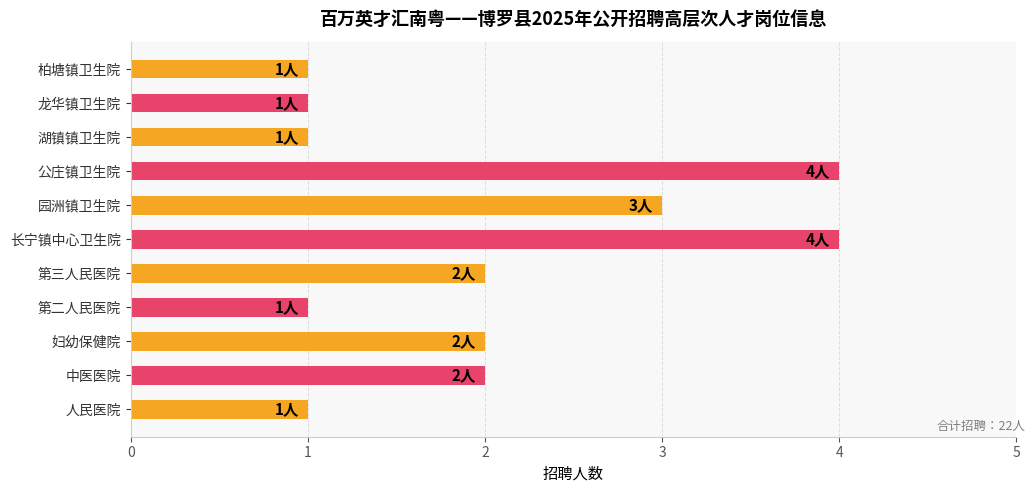

How many values are between 1 and 3?

9